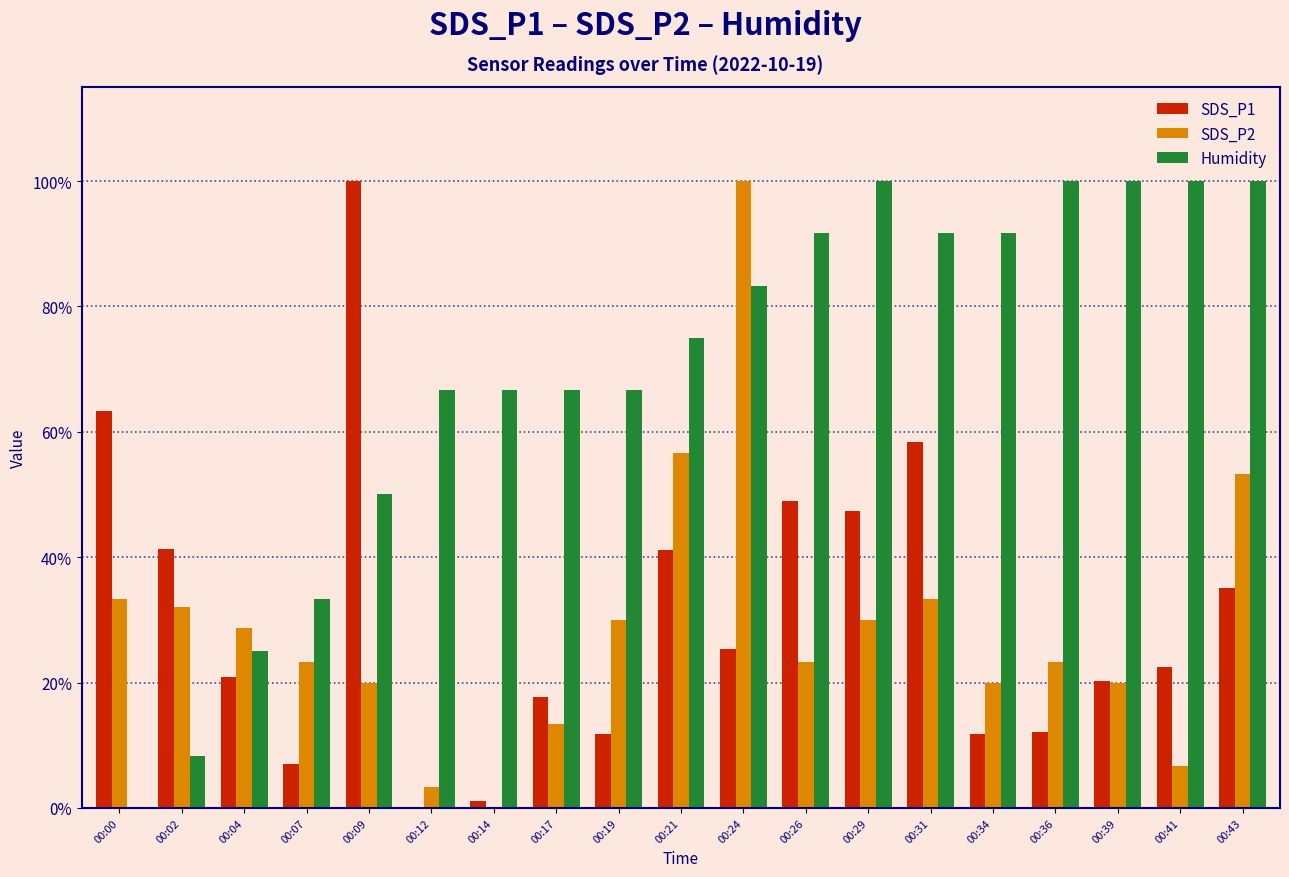

What are all the series names shown in the legend?

SDS_P1, SDS_P2, Humidity